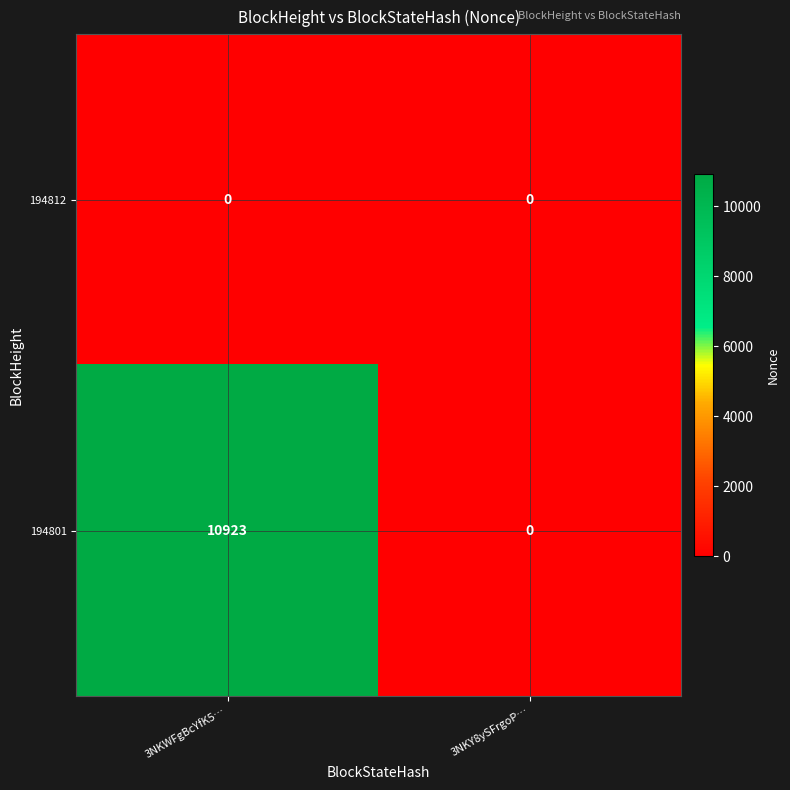

Rank the series by their maximum value, from lowest to highest.

194812, 194801